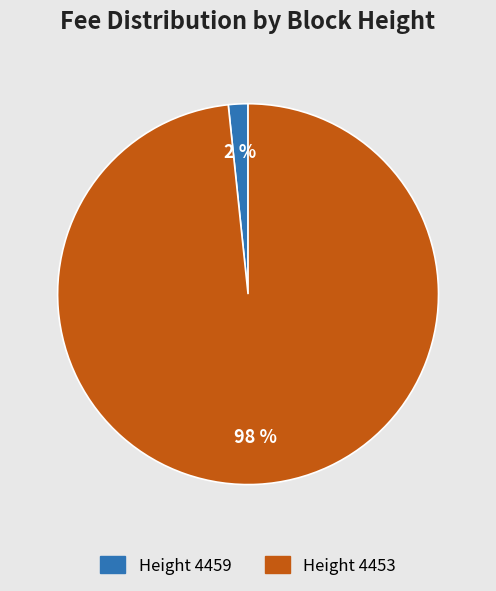

How many slices are in this pie chart?

2